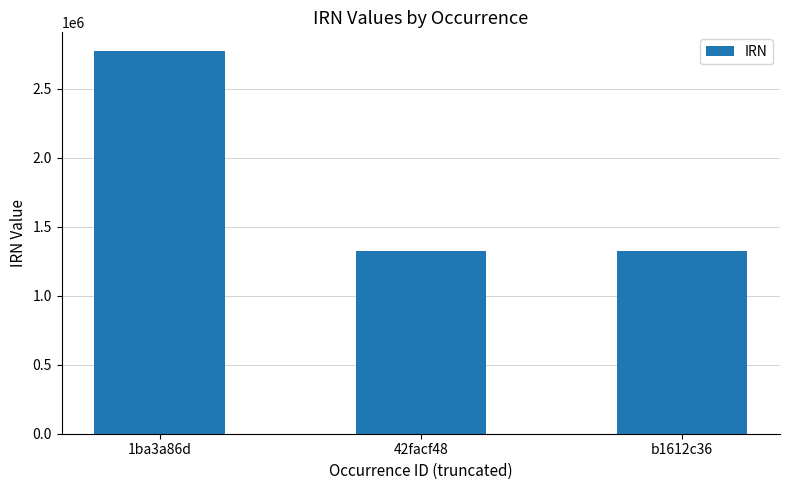

What is the maximum value shown in the chart?

2768734